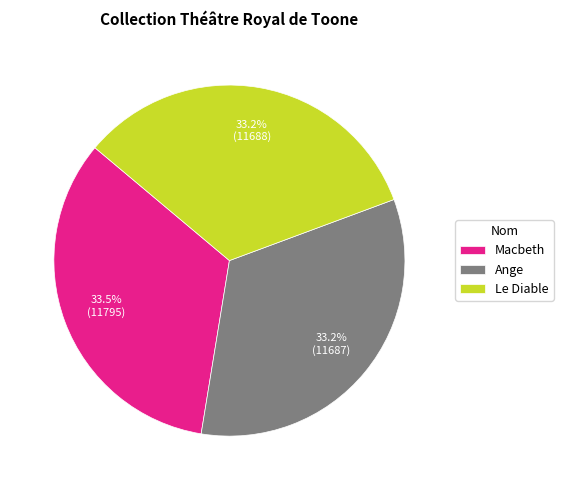

Count the number of slices in the pie.

3